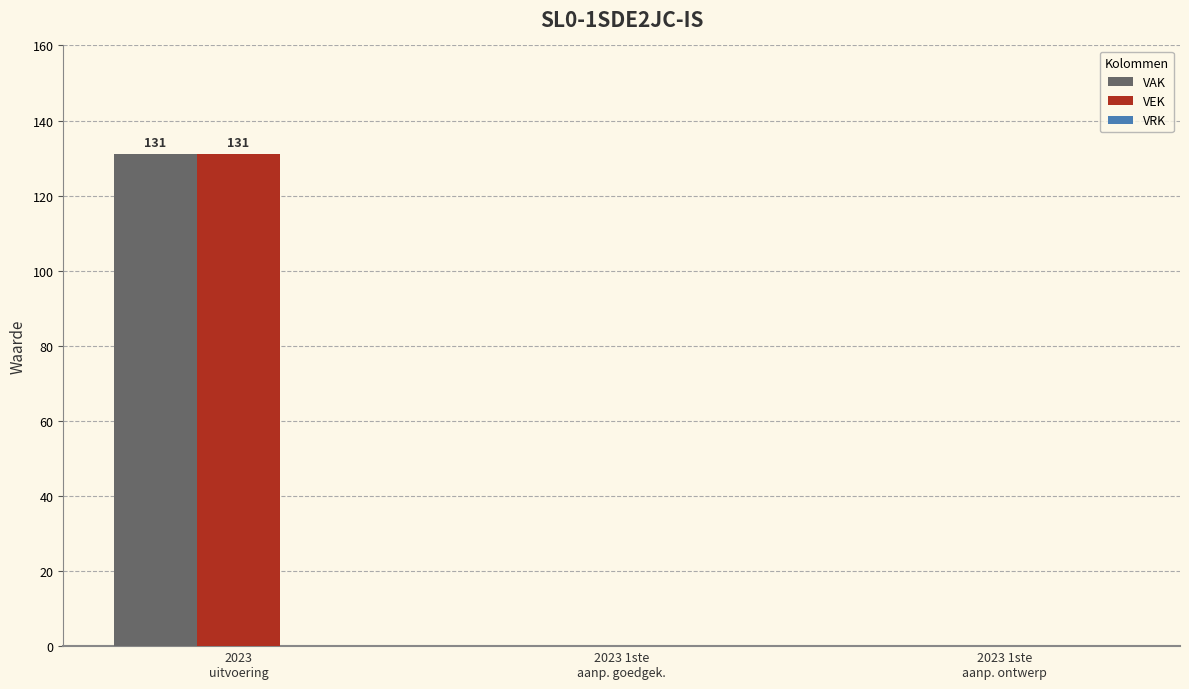

What is the sum of all VEK values?

131